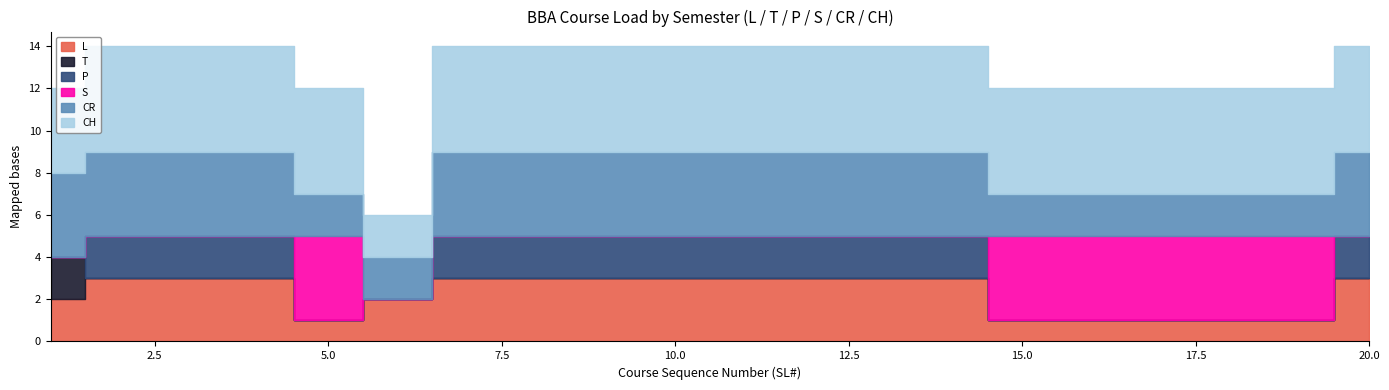

Reading right to left, what are all the values shown in this chart?

L: 20=3	19=1	18=1	17=1	16=1	15=1	14=3	13=3	12=3	11=3	10=3	9=3	8=3	7=3	6=2	5=1	4=3	3=3	2=3	1=2
T: 20=0	19=0	18=0	17=0	16=0	15=0	14=0	13=0	12=0	11=0	10=0	9=0	8=0	7=0	6=0	5=0	4=0	3=0	2=0	1=2
P: 20=2	19=0	18=0	17=0	16=0	15=0	14=2	13=2	12=2	11=2	10=2	9=2	8=2	7=2	6=0	5=0	4=2	3=2	2=2	1=0
S: 20=0	19=4	18=4	17=4	16=4	15=4	14=0	13=0	12=0	11=0	10=0	9=0	8=0	7=0	6=0	5=4	4=0	3=0	2=0	1=0
CR: 20=4	19=2	18=2	17=2	16=2	15=2	14=4	13=4	12=4	11=4	10=4	9=4	8=4	7=4	6=2	5=2	4=4	3=4	2=4	1=4
CH: 20=5	19=5	18=5	17=5	16=5	15=5	14=5	13=5	12=5	11=5	10=5	9=5	8=5	7=5	6=2	5=5	4=5	3=5	2=5	1=4